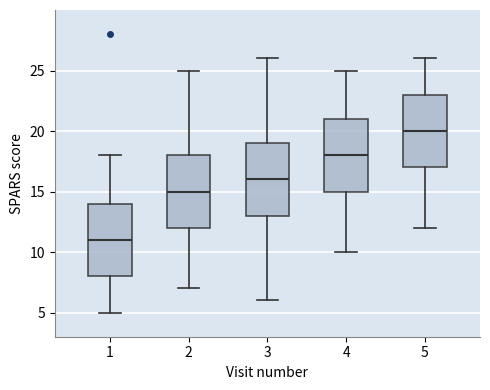

Reading left to right, transcribe this box plot: for each box, give where its median line is, the range the box spans, and where its two whiskers end, as read against the y-axis. The values are not printed on the chart, so give them approximately, as read against the axis.

1: median 11, box 8 to 14, whiskers 5 to 18
2: median 15, box 12 to 18, whiskers 7 to 25
3: median 16, box 13 to 19, whiskers 6 to 26
4: median 18, box 15 to 21, whiskers 10 to 25
5: median 20, box 17 to 23, whiskers 12 to 26